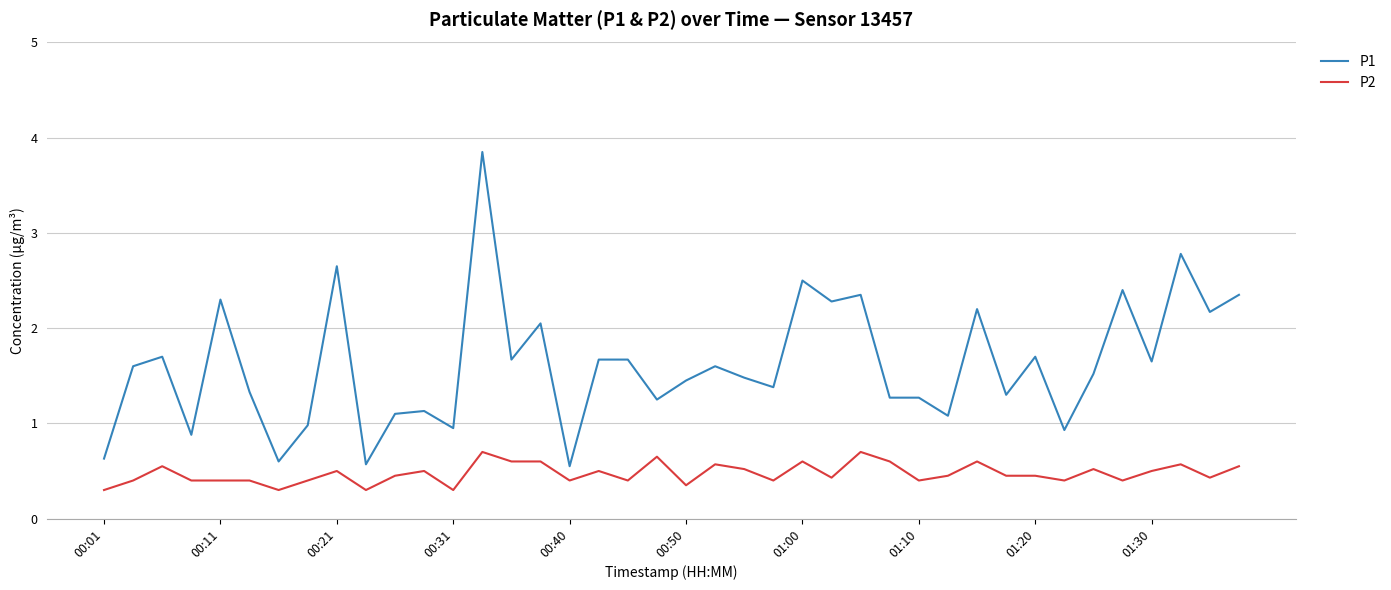

What is the greatest value displayed?

3.9